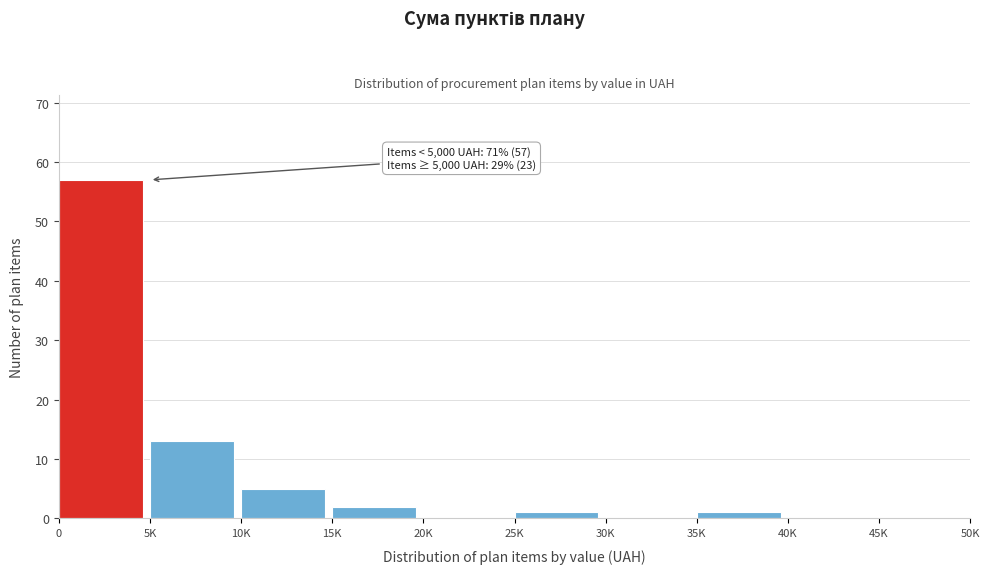

Reading left to right, transcribe all the data shown in this chart.

0=57	5K=13	10K=5	15K=2	20K=0	25K=1	30K=0	35K=1	40K=0	45K=0